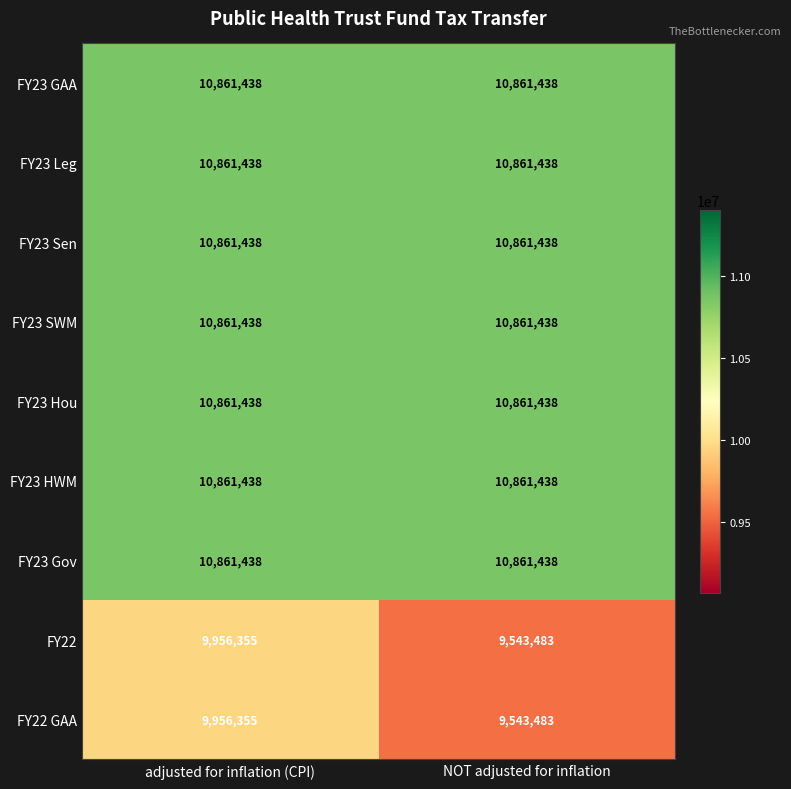

Rank the categories by FY22 value from lowest to highest.

NOT adjusted for inflation, adjusted for inflation (CPI)